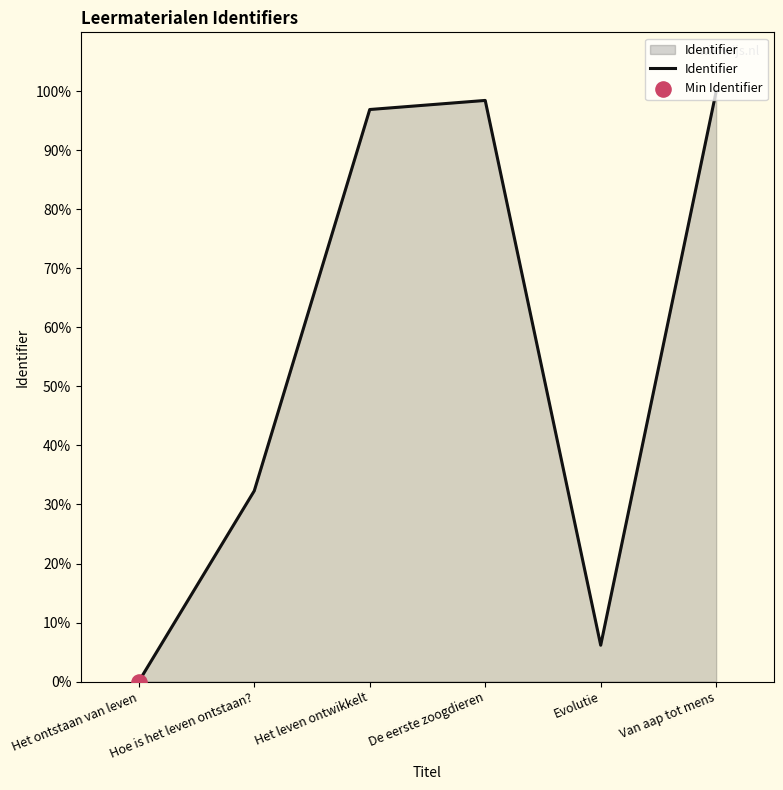

Which has a higher value, Het leven ontwikkelt or De eerste zoogdieren?

De eerste zoogdieren